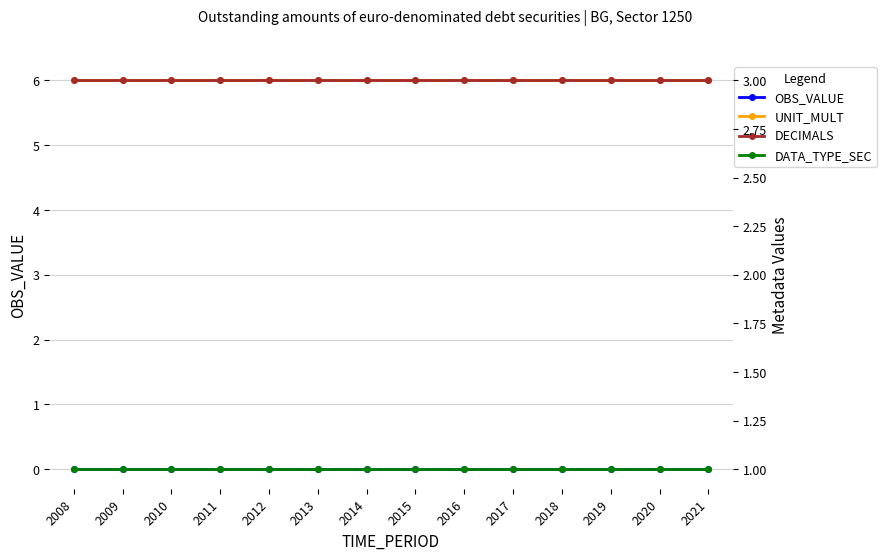

The value of DECIMALS at 2008 is 3. True or false?

True